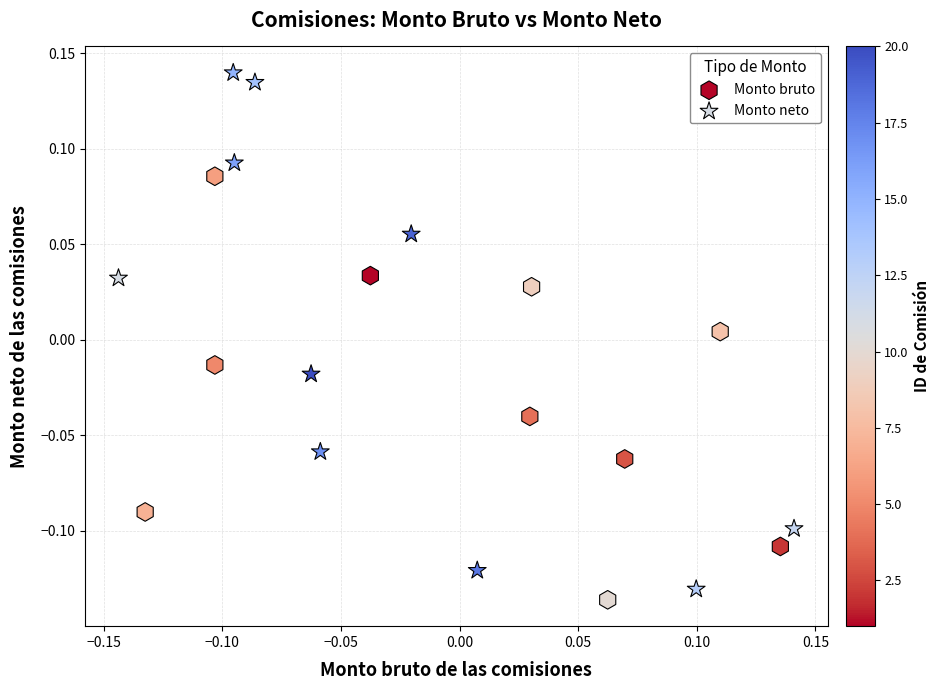

Which series has the widest spread of Y values?

Monto neto